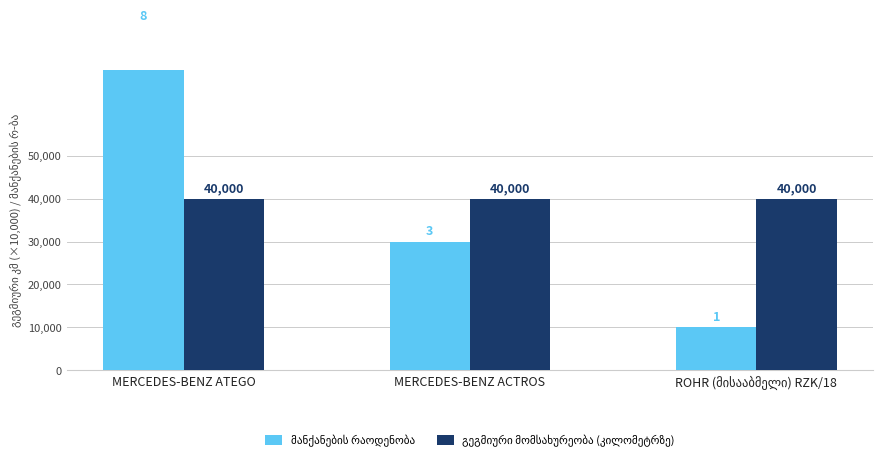

Between MERCEDES-BENZ ACTROS and MERCEDES-BENZ ATEGO, which is larger?

MERCEDES-BENZ ATEGO